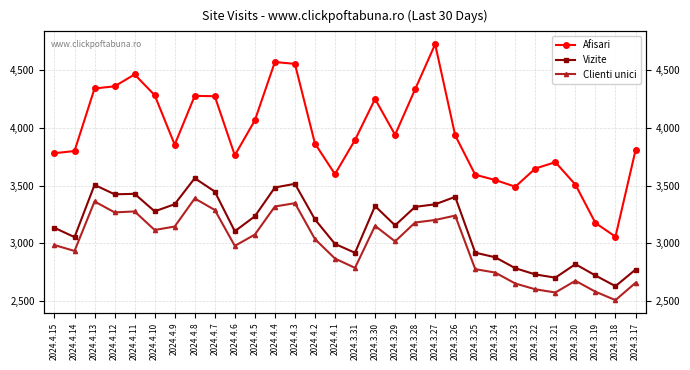

What are all the series names shown in the legend?

Afisari, Vizite, Clienti unici